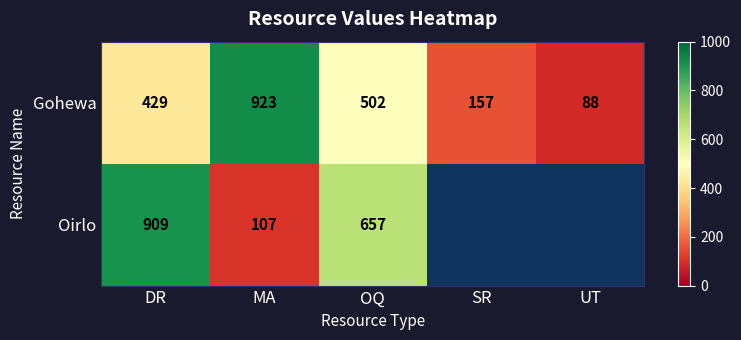

Where is Gohewa nearest to the value 505?

OQ